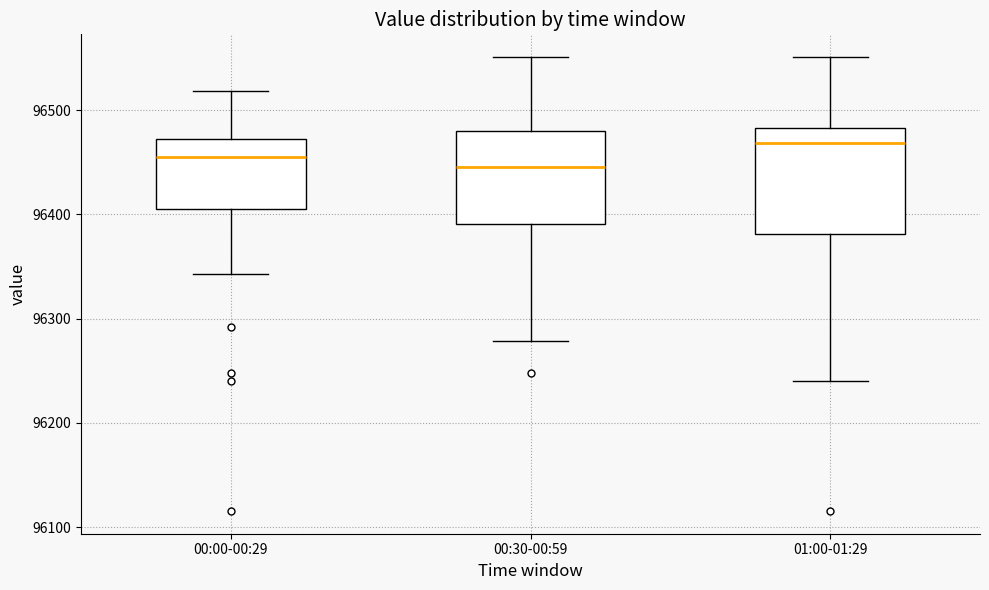

Reading left to right, transcribe this box plot: for each box, give where its median line is, the range the box spans, and where its two whiskers end, as read against the y-axis. The values are not printed on the chart, so give them approximately, as read against the axis.

00:00-00:29: median 96460, box 96410 to 96470, whiskers 96340 to 96520
00:30-00:59: median 96450, box 96390 to 96480, whiskers 96280 to 96550
01:00-01:29: median 96470, box 96380 to 96480, whiskers 96240 to 96550